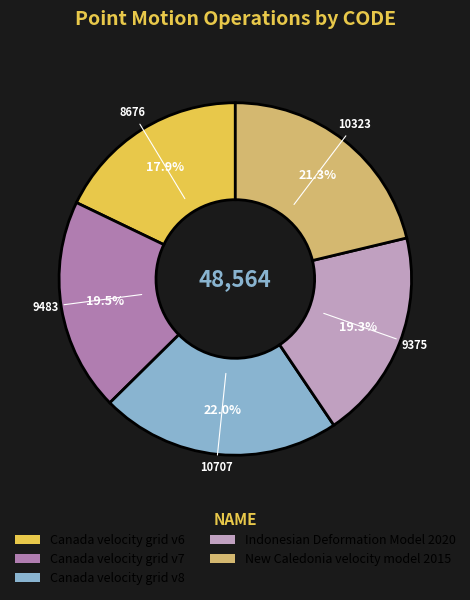

To the nearest percent, what is the average slice percentage?

20%